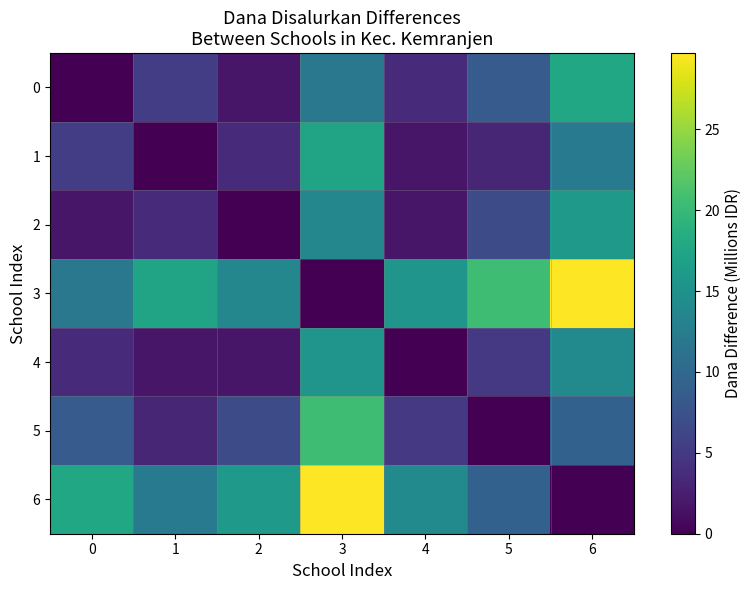

Which series has the largest total across all categories?

3